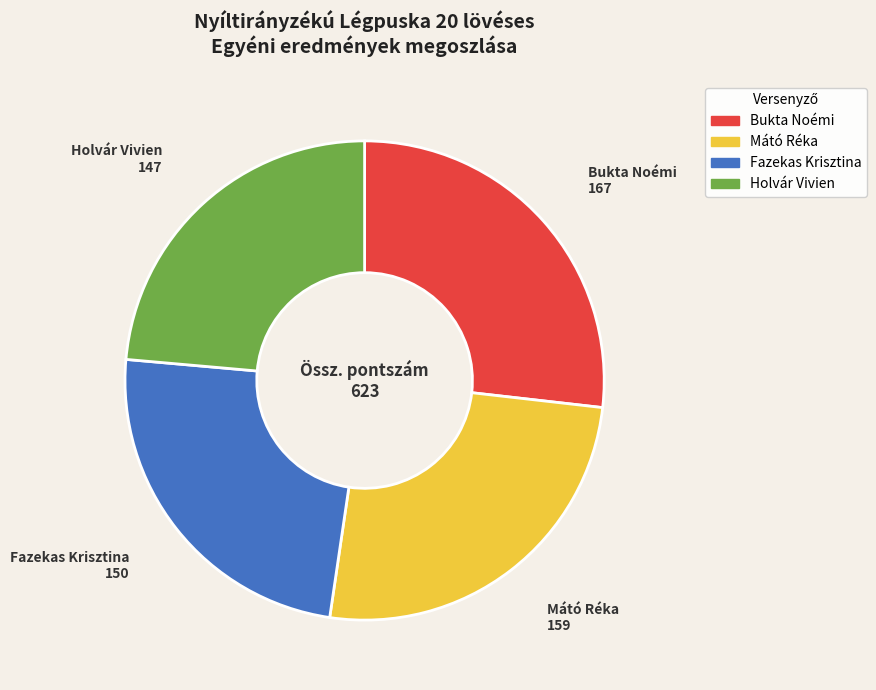

True or false: Holvár Vivien accounts for 13% of the total.

False